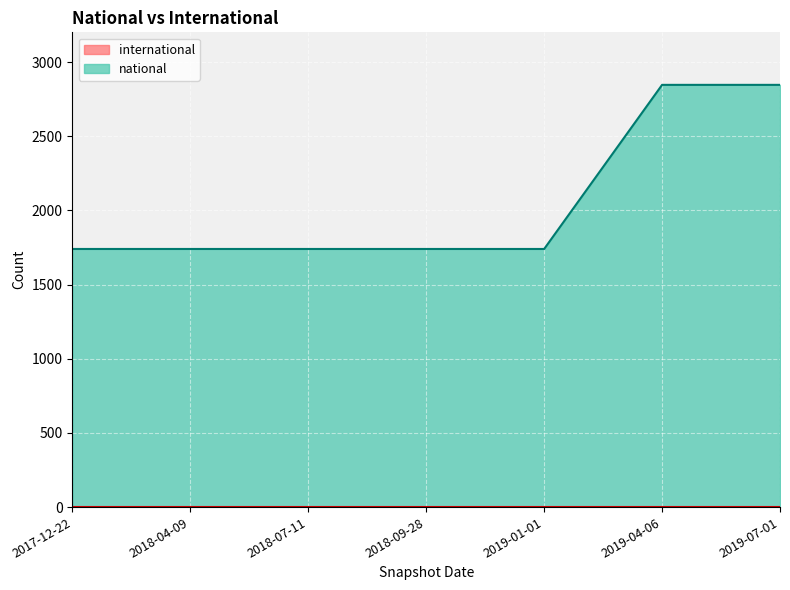

How many categories are shown in the chart?

7